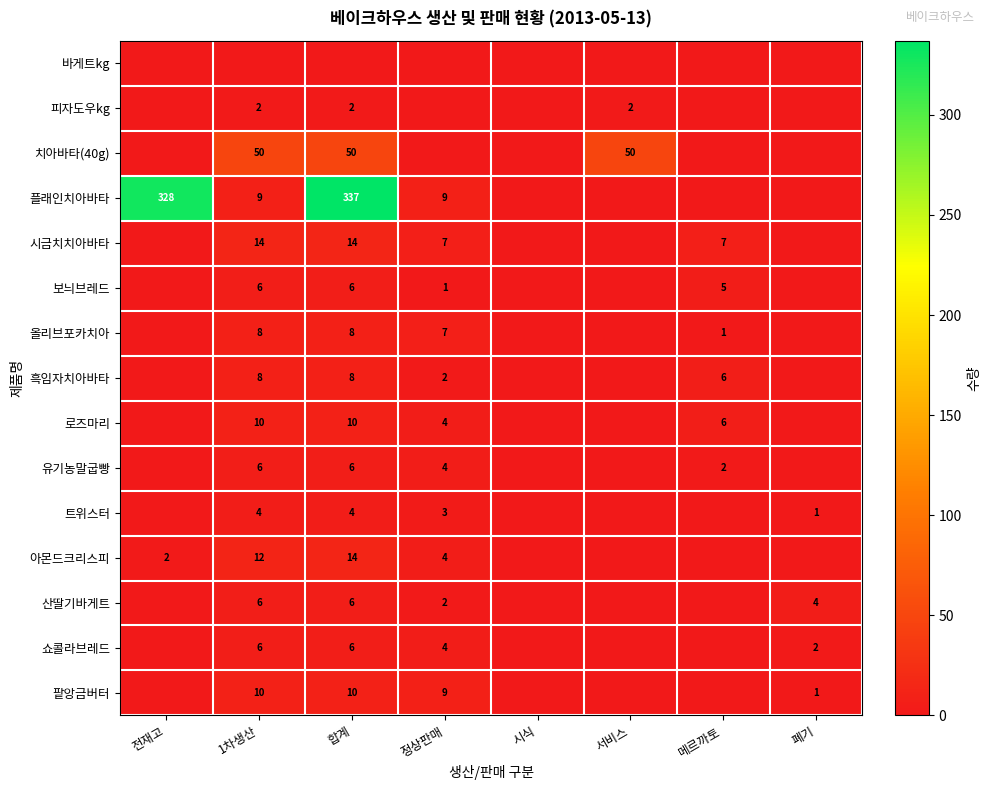

Is it true that 흑임자치아바타 equals 8 at 1차생산?

True